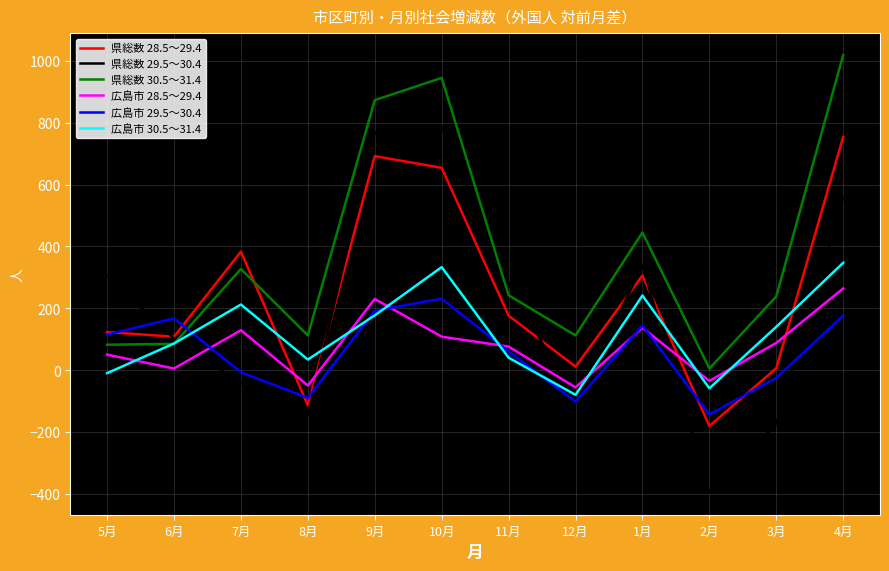

Which series has the largest range (max minus min)?

県総数 29.5～30.4